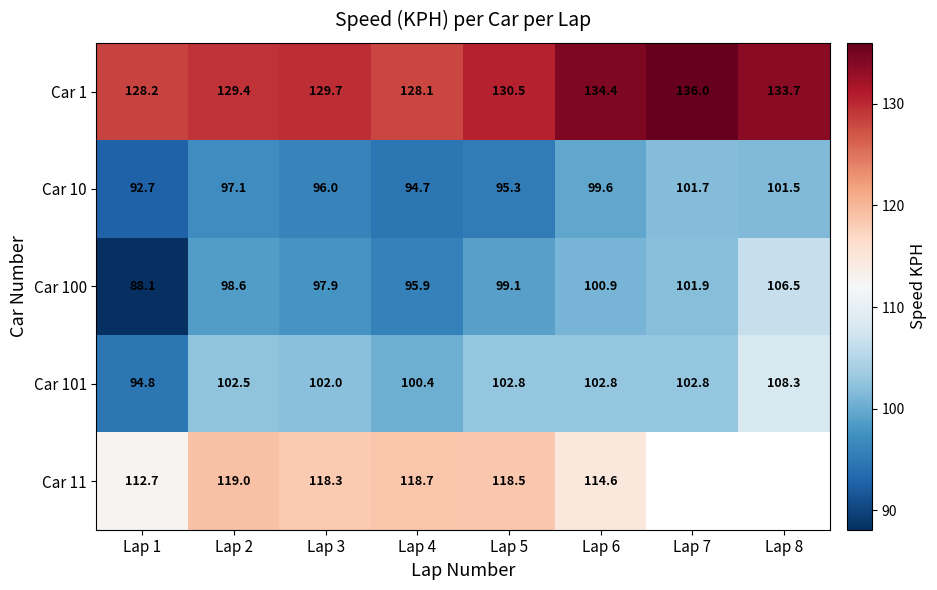

What is the total value across all series at Lap 1?

516.5